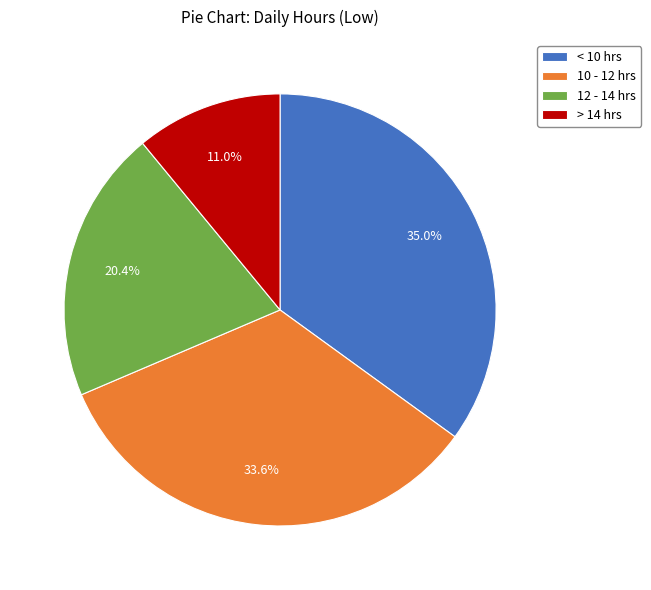

Combined, what portion of the pie is 10 - 12 hrs and > 14 hrs?

44.6%